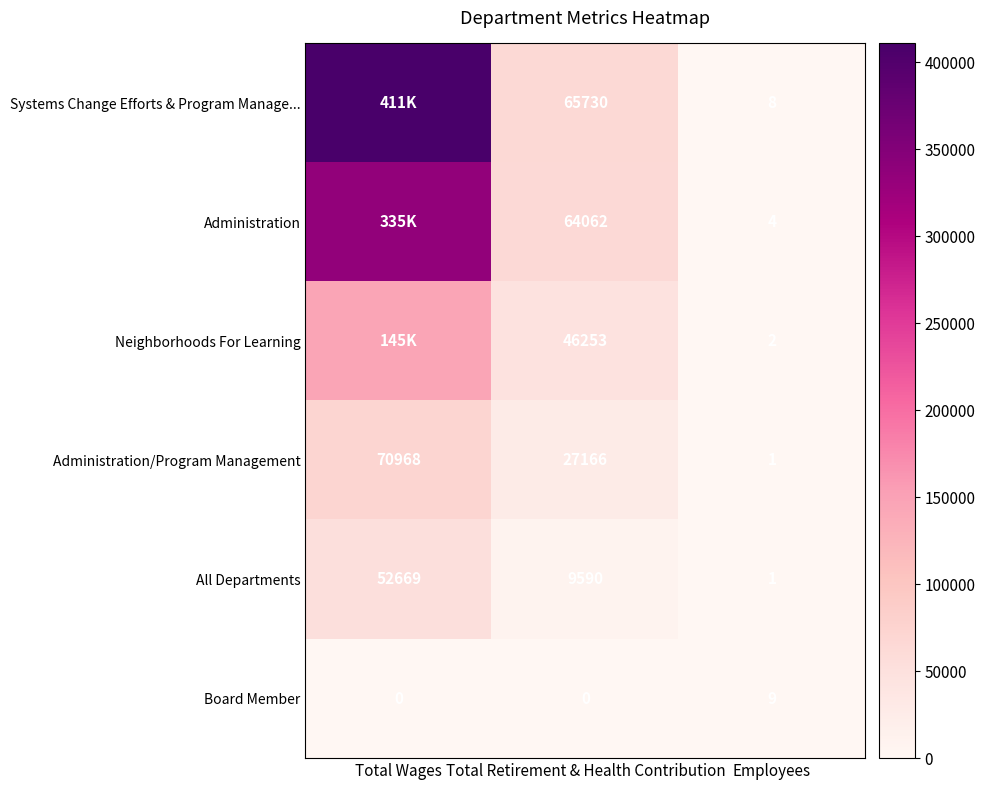

Which category has the lowest value in the All Departments series?

Employees